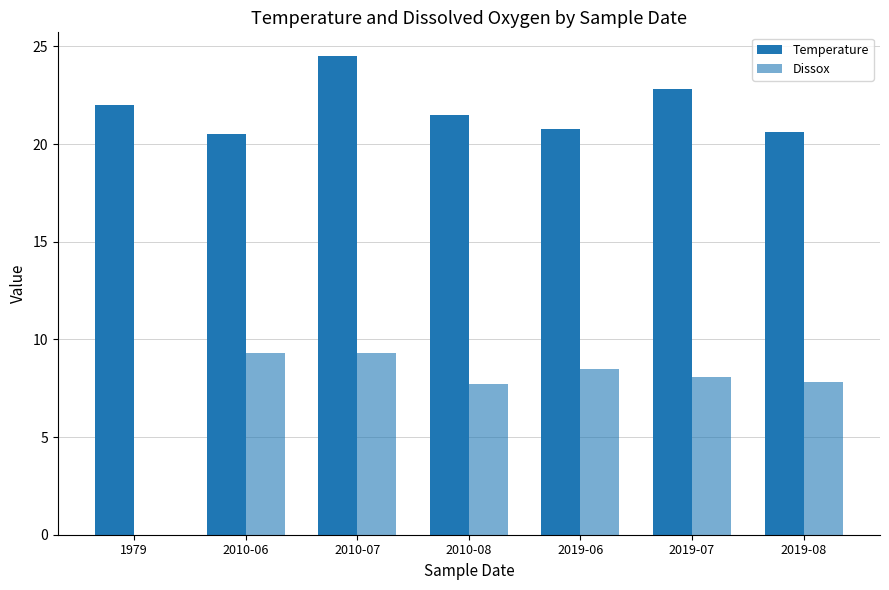

Does the chart contain stacked bars?

No